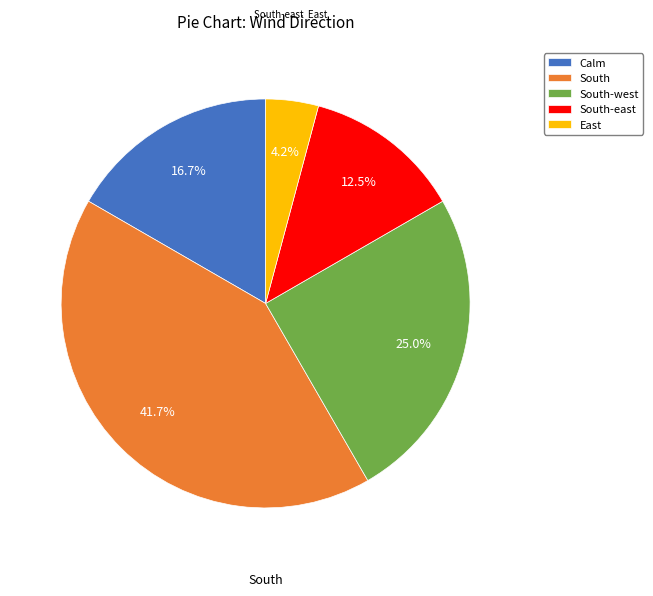

To the nearest percent, what is the difference between the Calm and South slice percentages?

25%